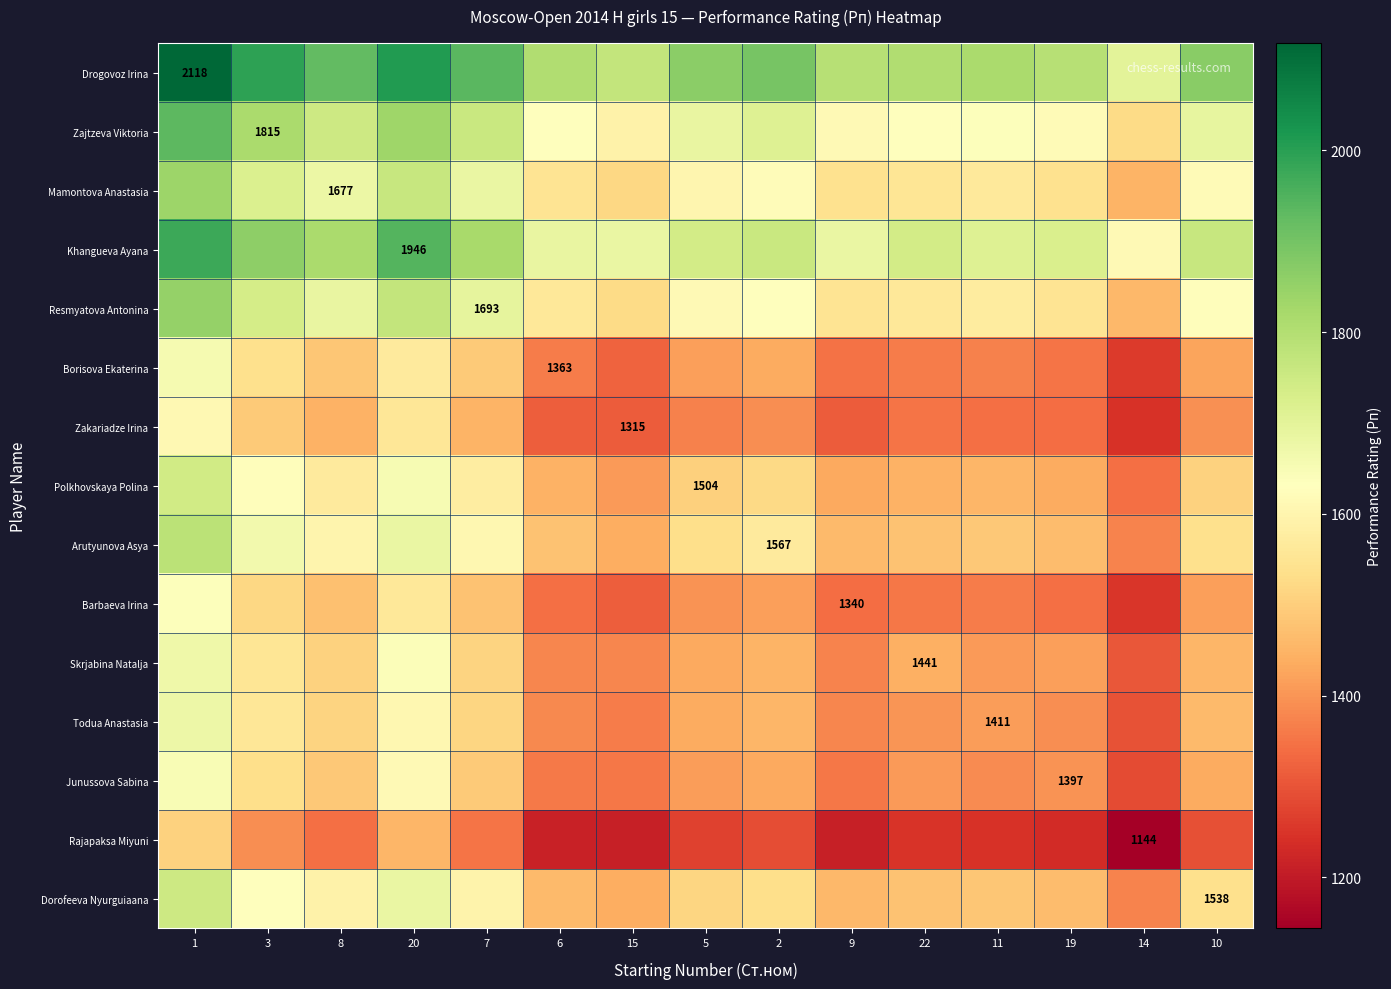

What is the difference between the maximum and minimum values in the Zakariadze Irina series?

363.6